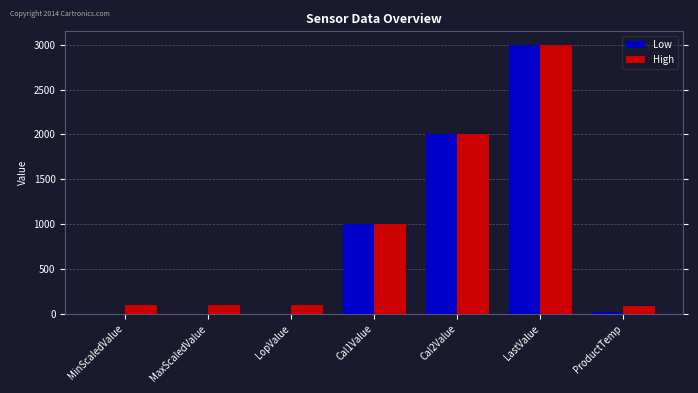

Is it true that High equals 3000.0 at LastValue?

True